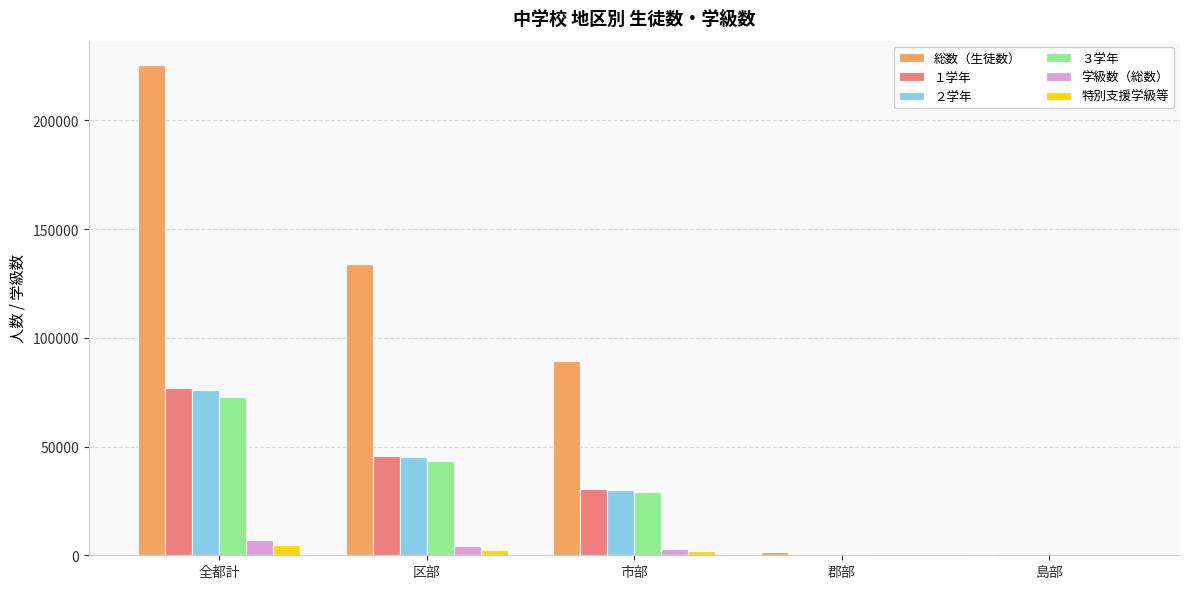

How many data points does each series have?

5